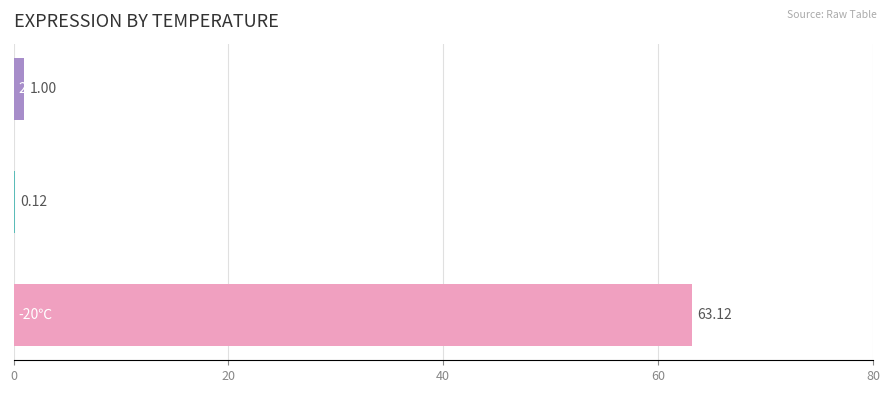

What is the sum of all values?

64.2